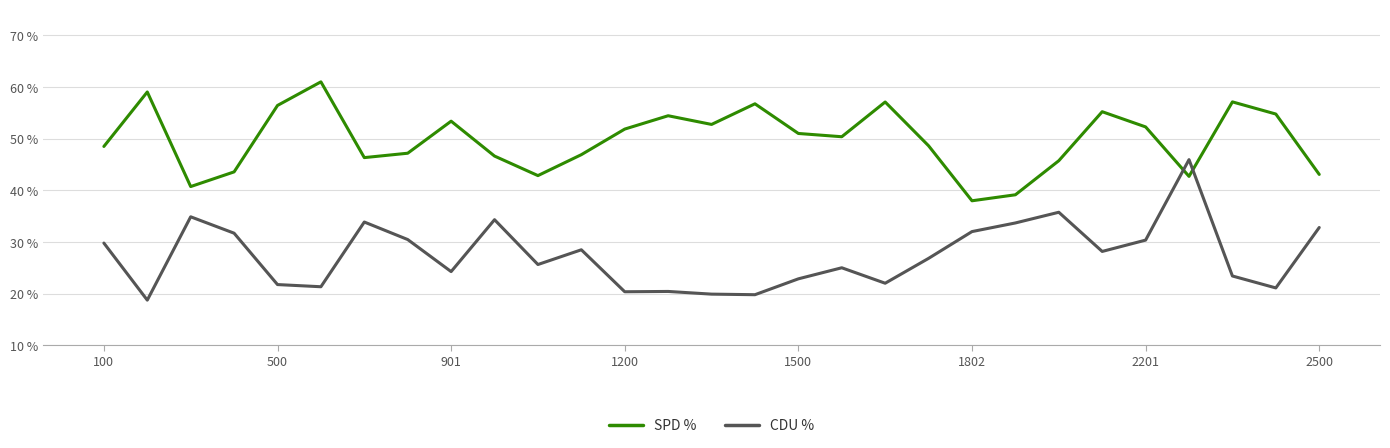

How many times do CDU % and SPD % cross each other?

2